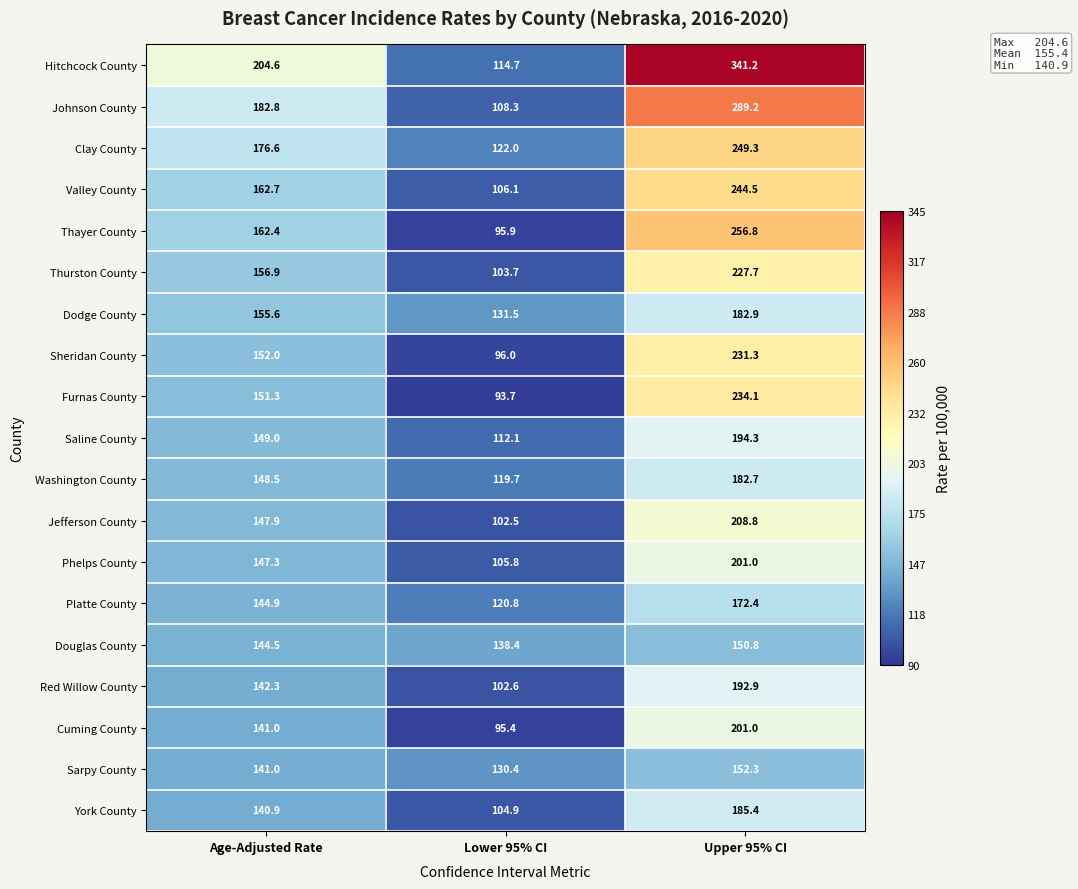

What is the highest value of the York County series?

185.4